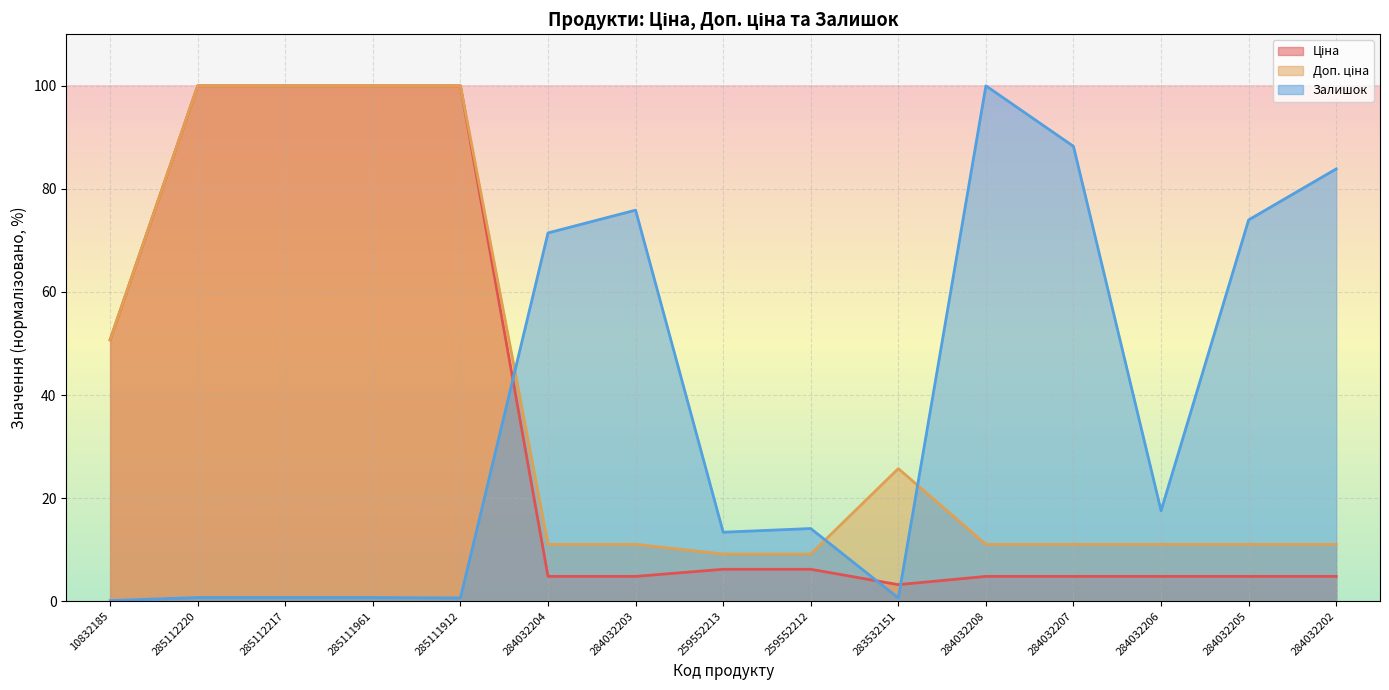

Where is the first local maximum for Залишок (line)?

284032203